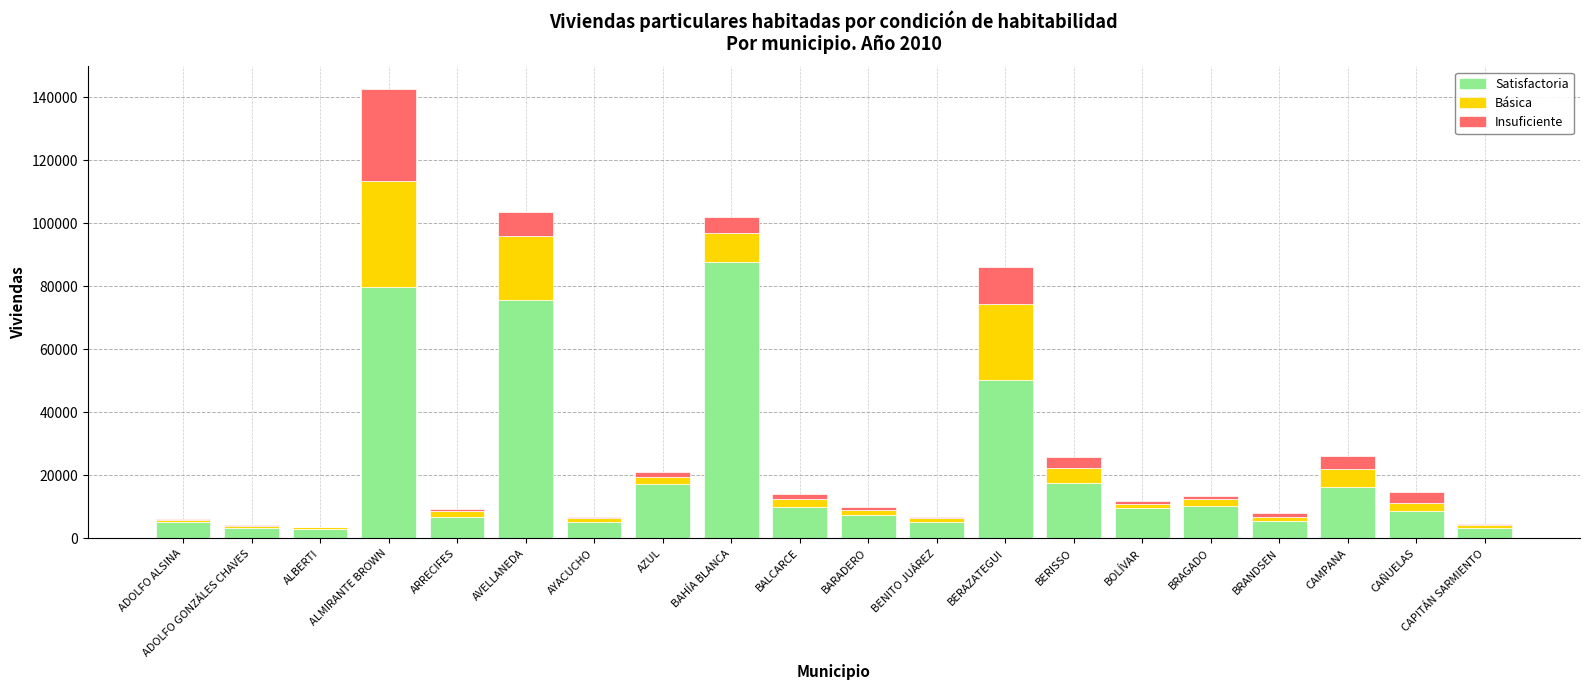

Which category has the highest value in the Satisfactoria series?

BAHÍA BLANCA